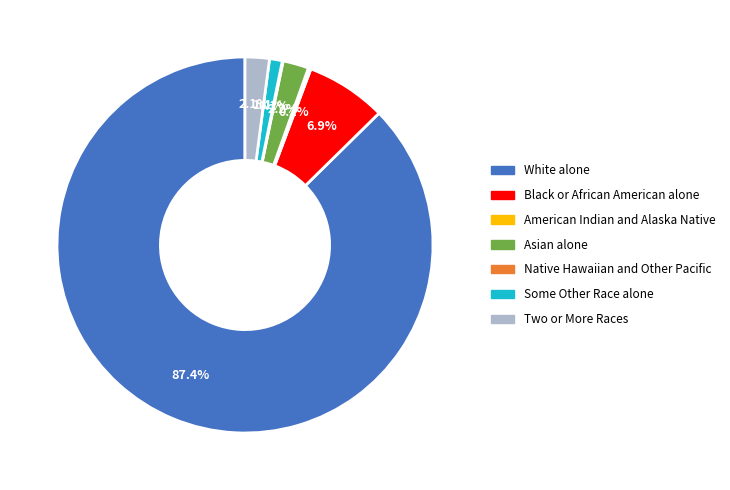

Is there a majority slice in this chart?

Yes